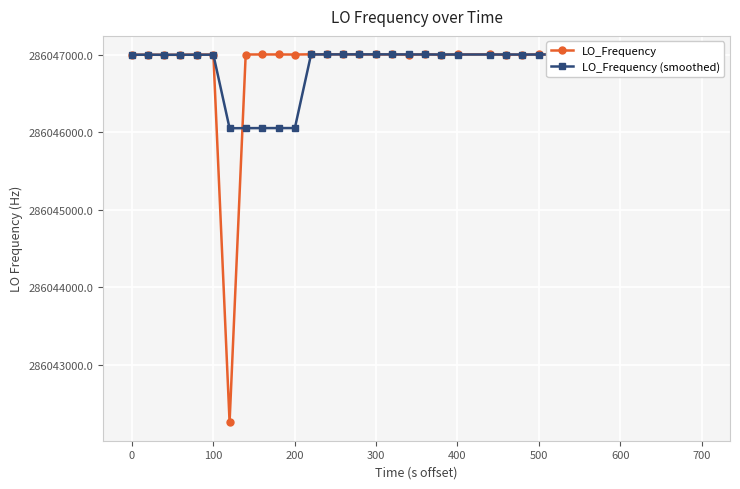

Rank the categories by LO_Frequency value from highest to lowest.

32, 12, 26, 13, 11, 14, 18, 21, 24, 34, 16, 25, 700, 20, 29, 800, 30, 15, 31, 33, 600, 27, 10, 28, 300, 17, 400, 19, 23, 22, 0, −100, 200, 100, 500